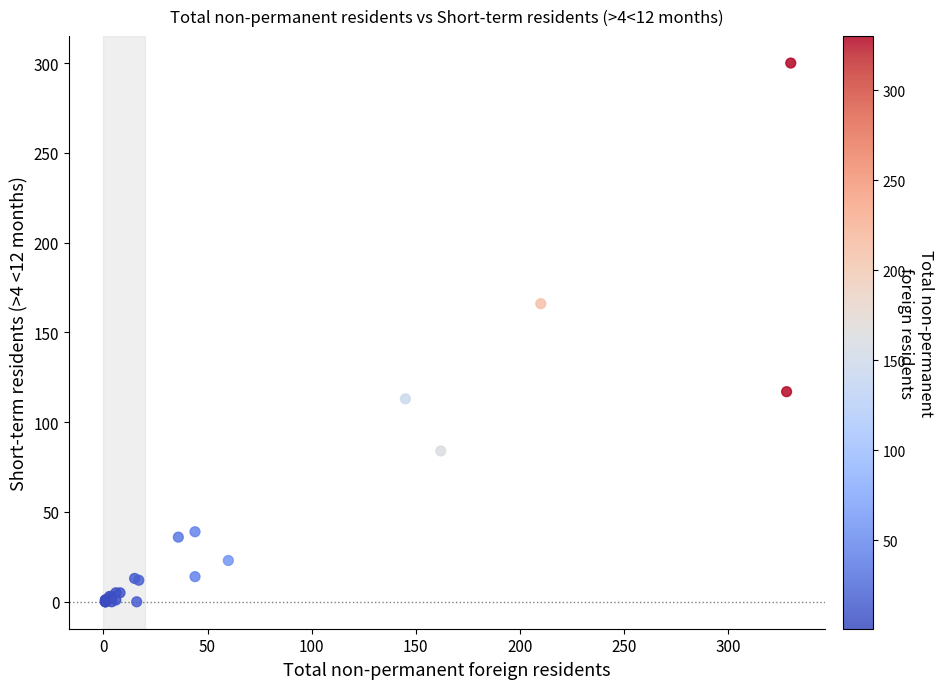

What Y value in the scatter plot is closest to 150?

166